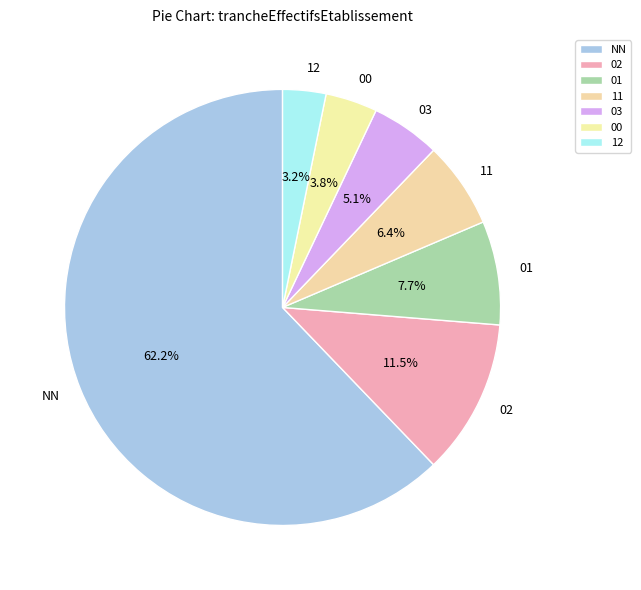

What portion of the pie excludes 12?

96.8%